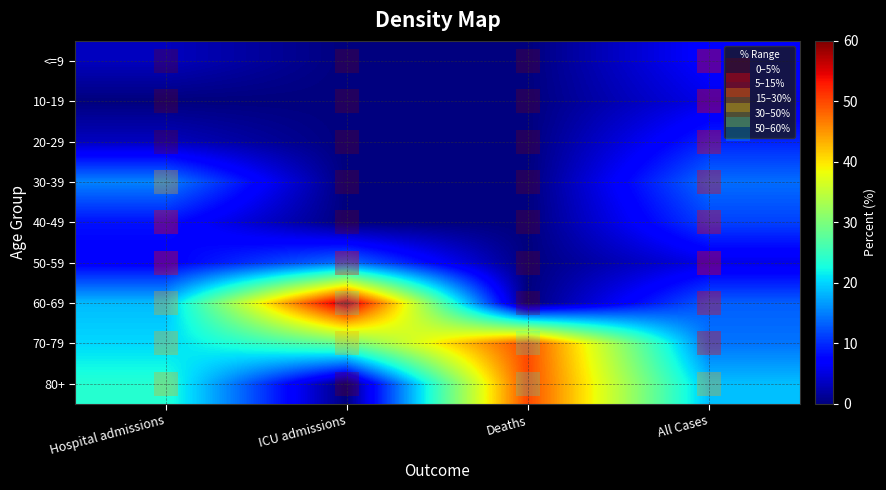

How many categories are shown in the chart?

4